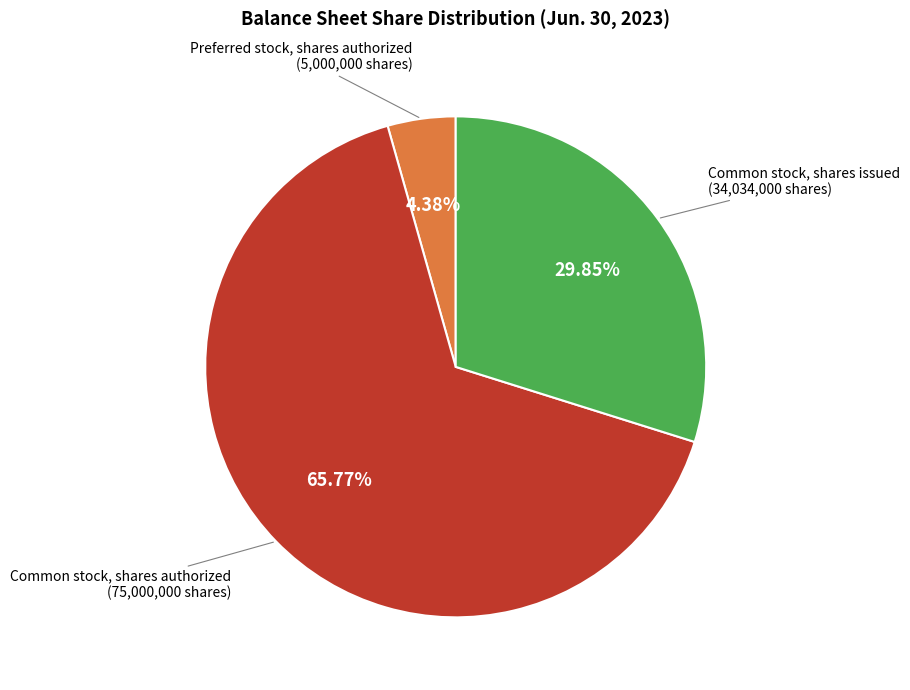

Is there a majority slice in this chart?

Yes